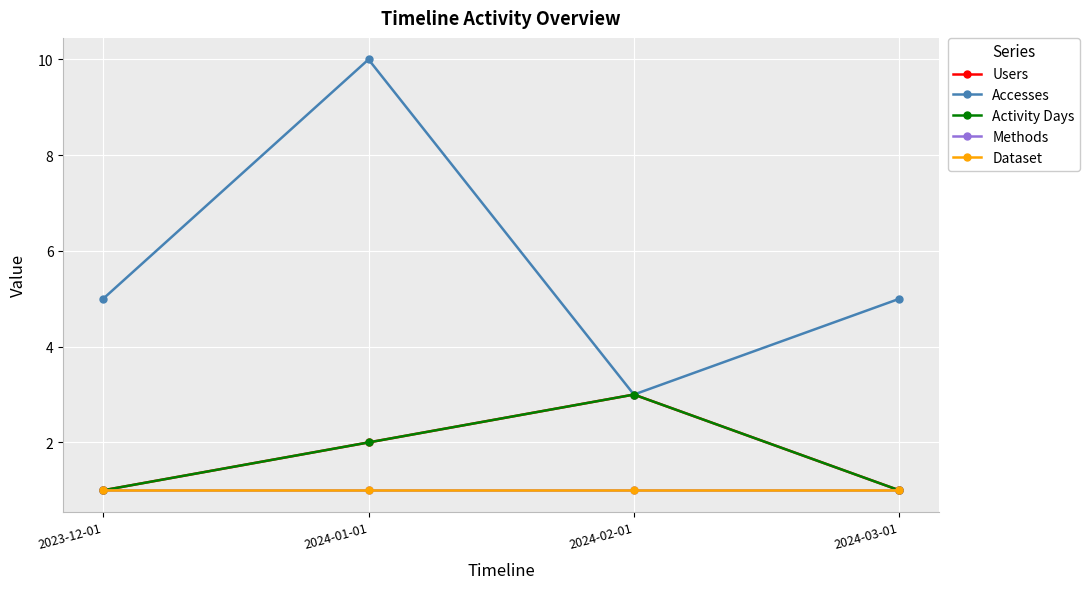

Reading right to left, list all the values displayed in this chart.

Users: 1	3	2	1
Accesses: 5	3	10	5
Activity Days: 1	3	2	1
Methods: 1	1	1	1
Dataset: 1	1	1	1